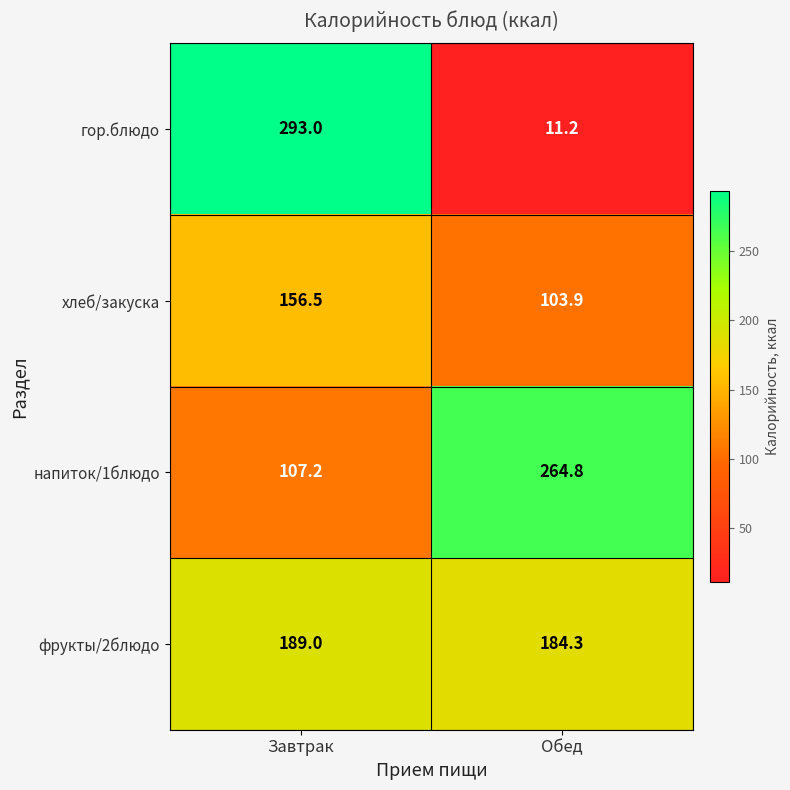

Which label corresponds to the smallest value in the chart?

Обед